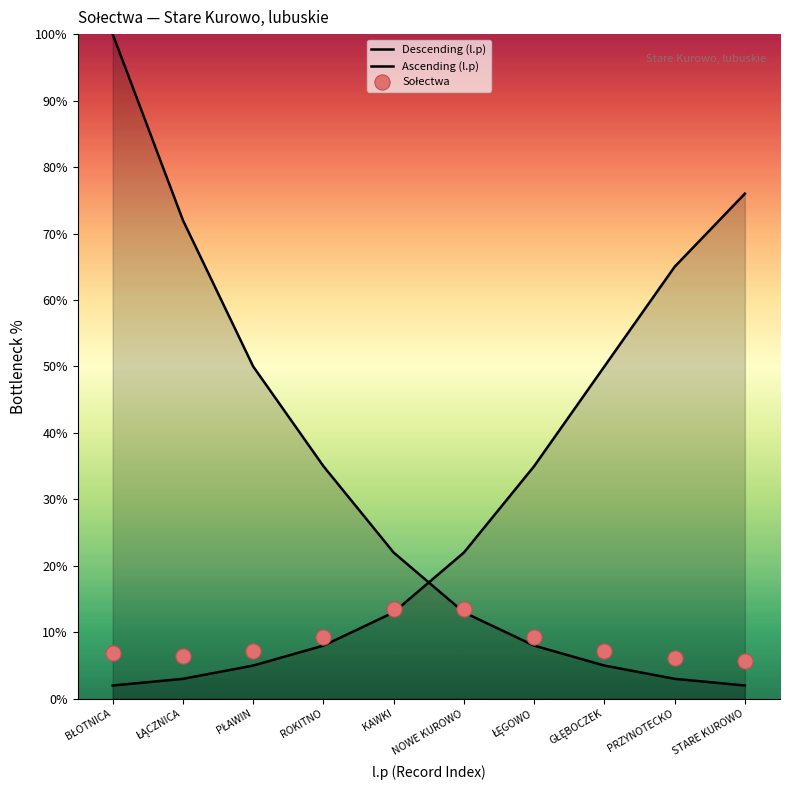

Which series contains the highest Y value?

Descending (l.p)